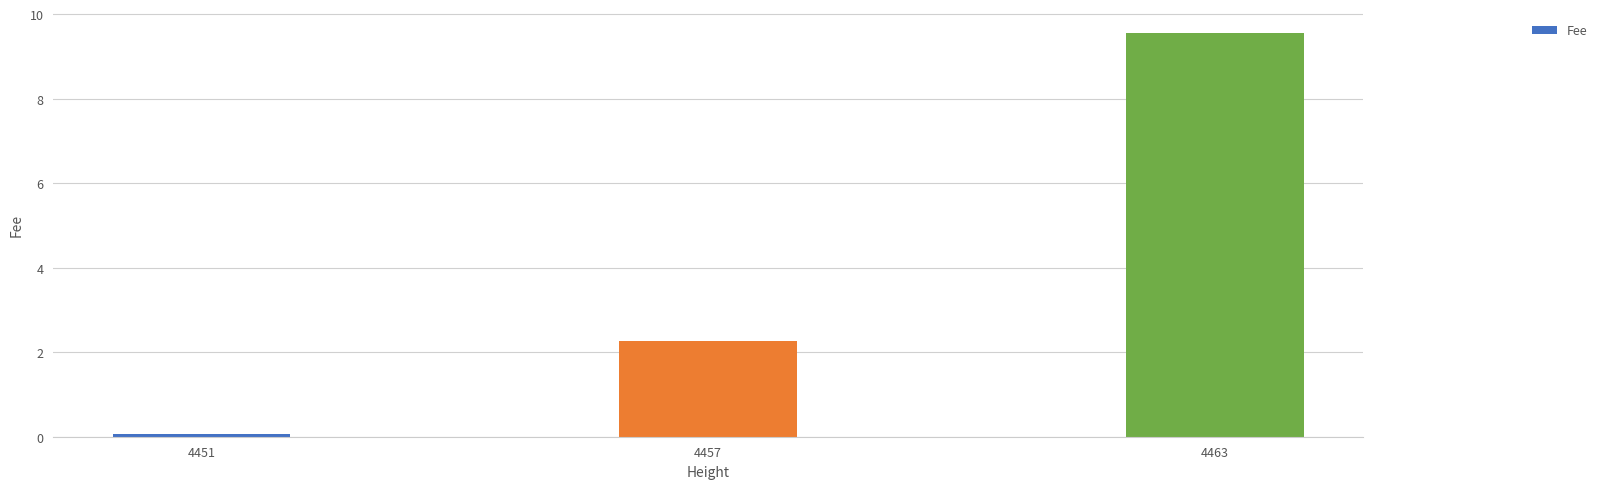

Which has a higher value, 4457 or 4463?

4463